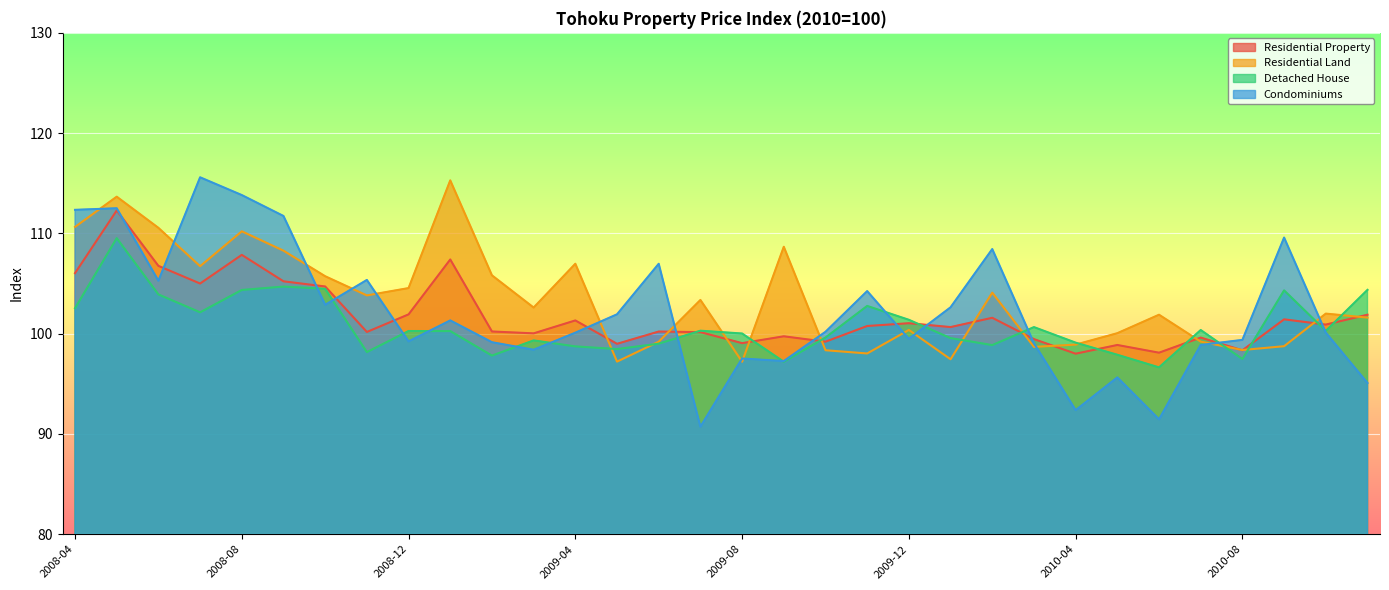

Which series has the widest spread of values?

Condominiums